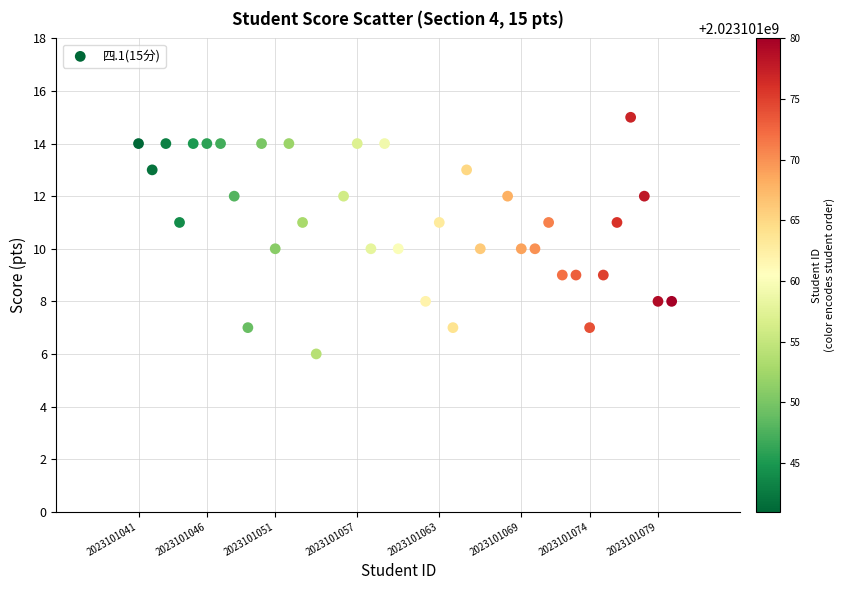

What is the range of X values (max minus min)?

39